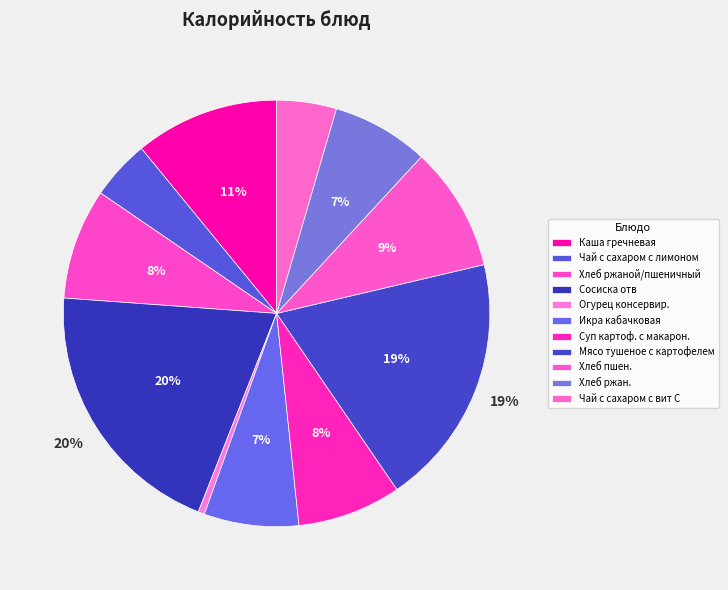

How many slices are in this pie chart?

11